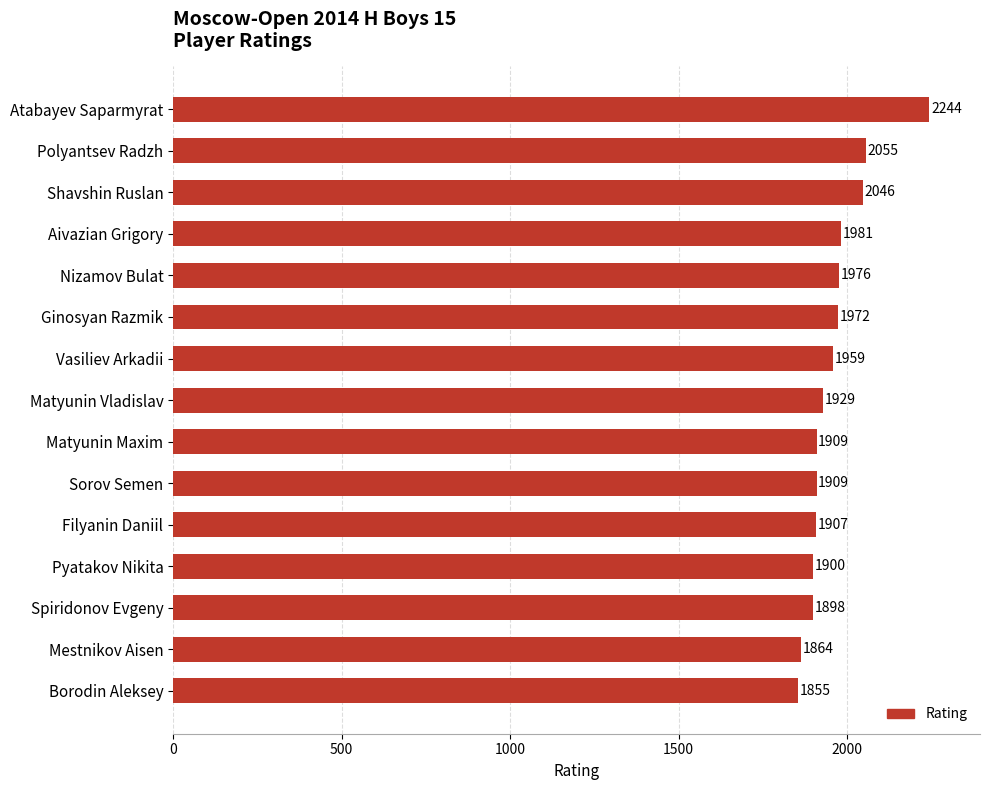

What is the change in value from Spiridonov Evgeny to Mestnikov Aisen?

-34